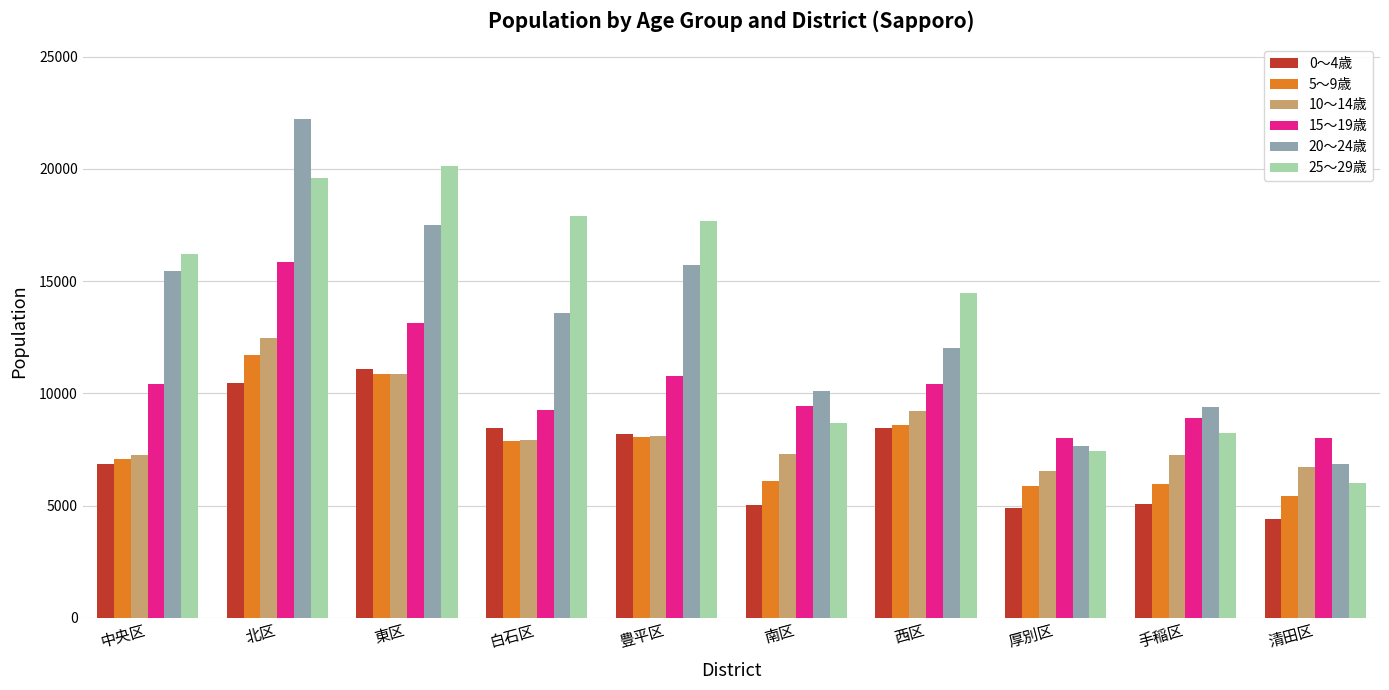

What is the difference between the maximum and second lowest values in the 25～29歳 series?

12716